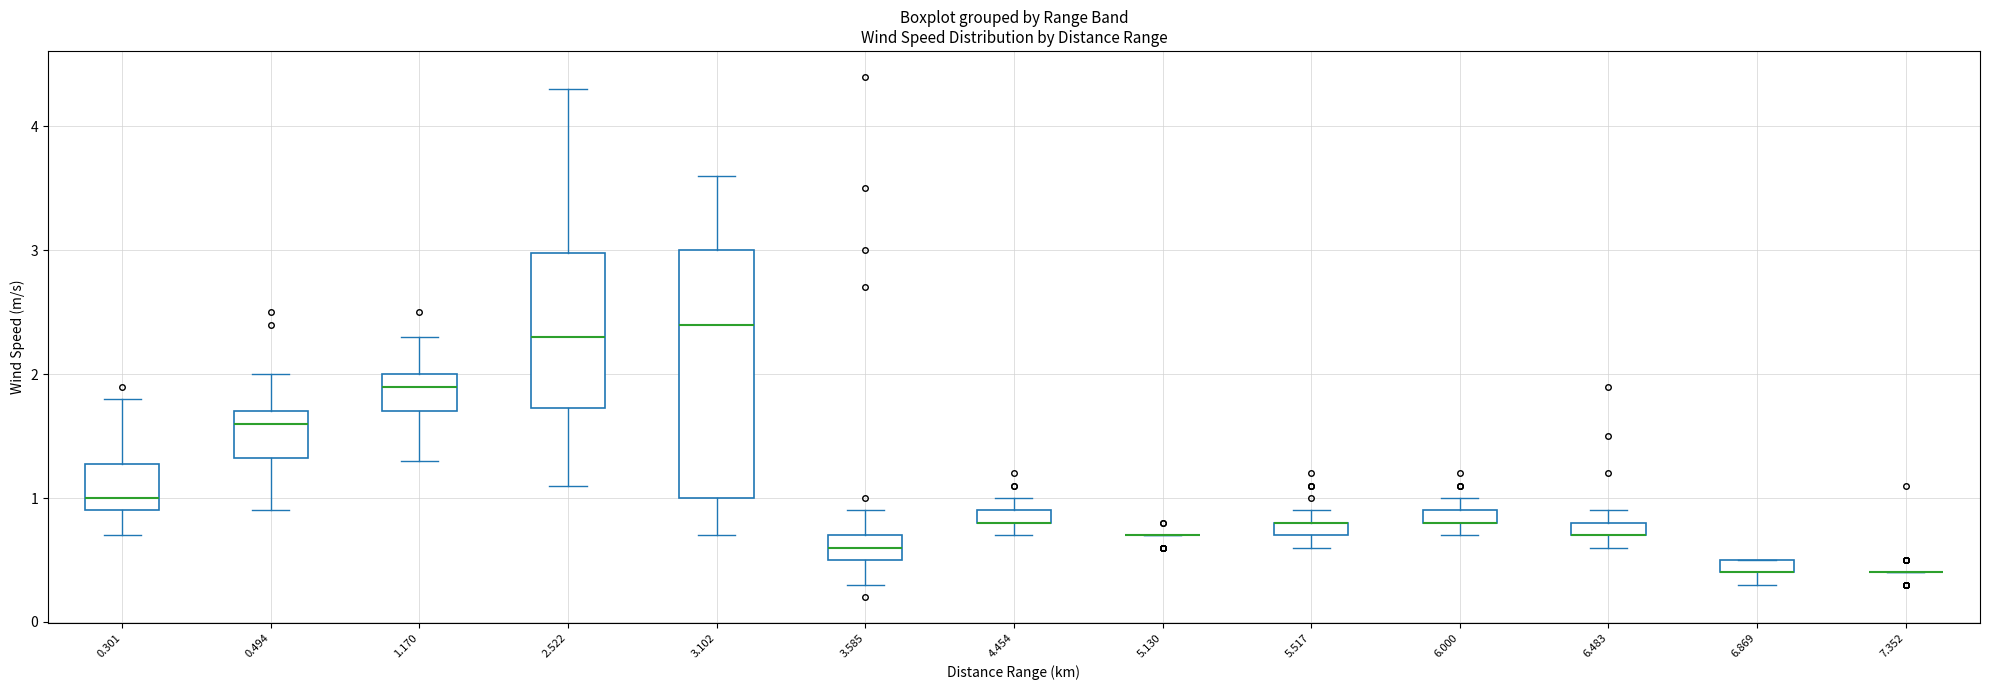

Where does the upper whisker of the box at x = 1.170 end on the y-axis? The values are not printed on the chart, so give them approximately, as read against the axis.

2.3